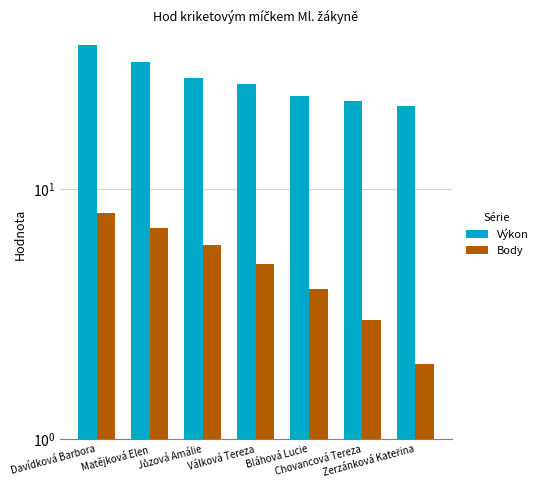

What is the difference between the maximum and minimum values in the Výkon series?

16.0